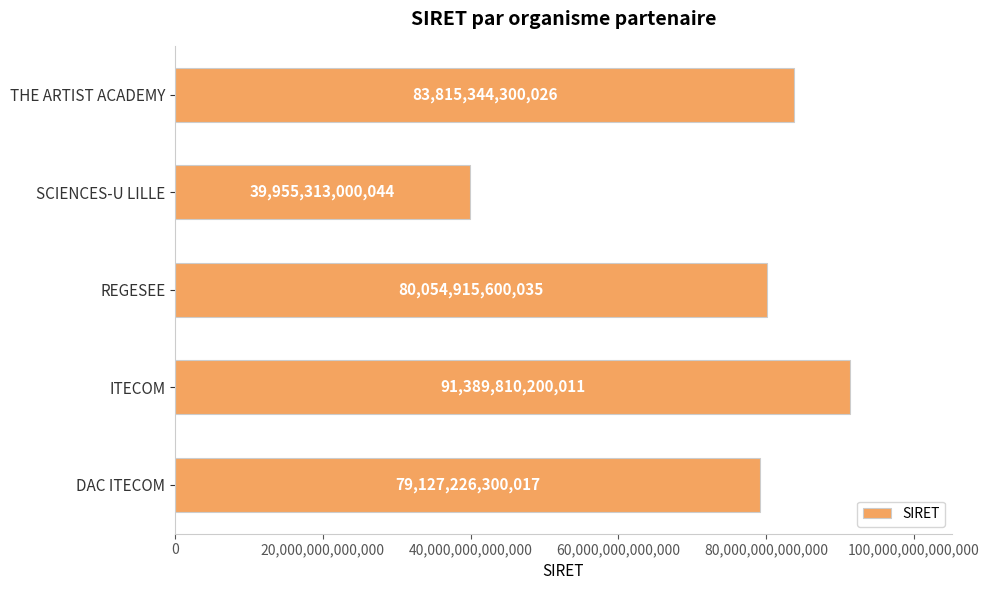

Which label corresponds to the smallest value in the chart?

SCIENCES-U LILLE